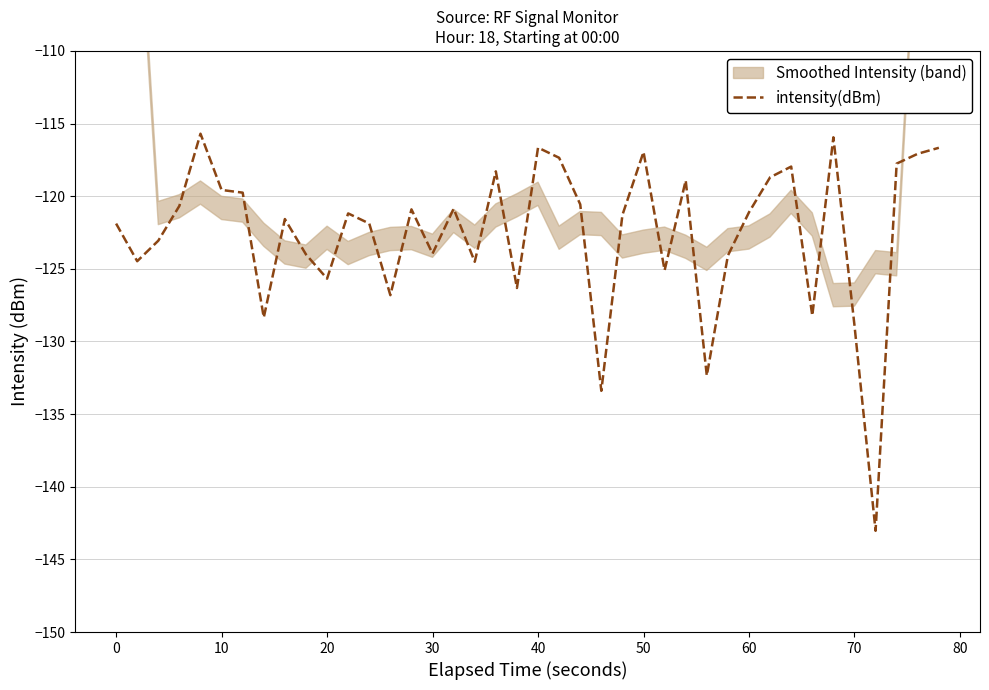

How many interior local valleys (lower than both neighbors) does the data have?

12